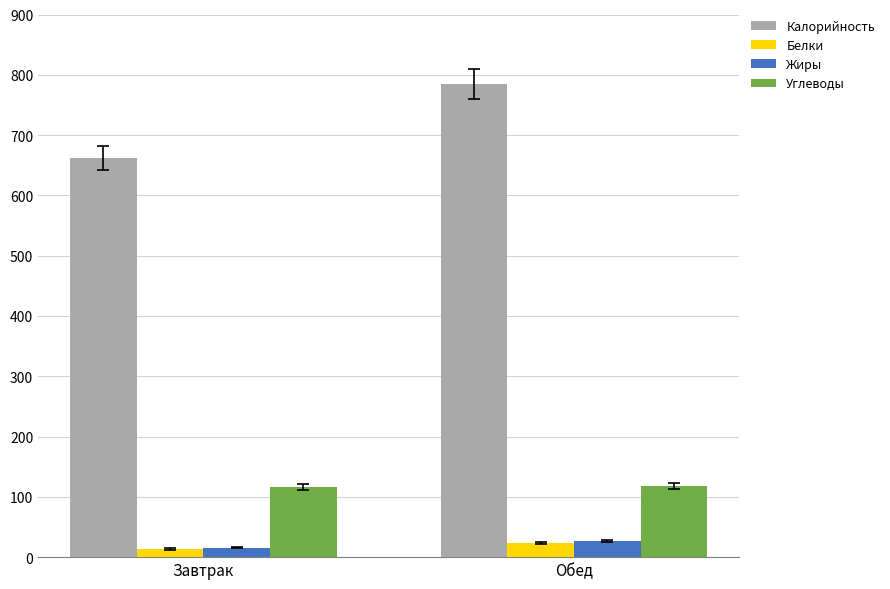

How many values in the Белки series exceed 23?

1